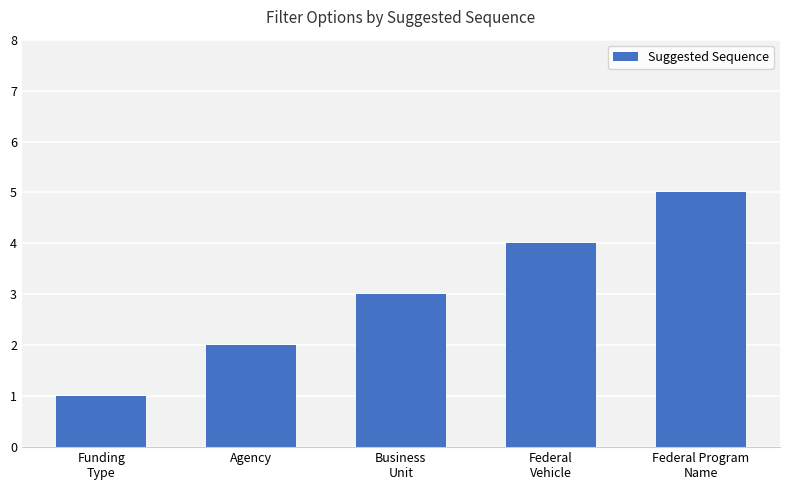

Which label corresponds to the largest value in the chart?

Federal Program
Name